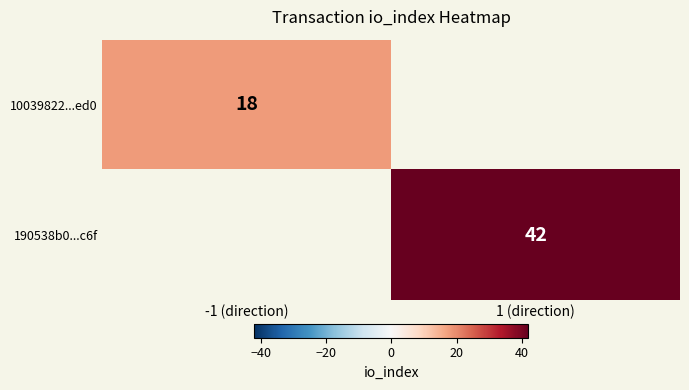

The value of 190538b0...c6f at 1 (direction) is 22.3. True or false?

False